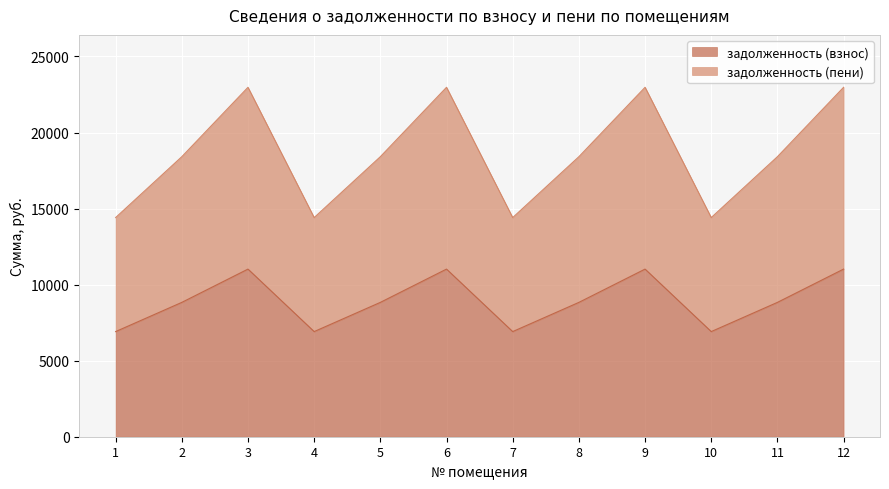

Reading right to left, list all the values displayed in this chart.

задолженность (взнос): 11020.8	8832.0	6912.0	11020.8	8832.0	6912.0	11020.8	8832.0	6912.0	11020.8	8832.0	6912.0
задолженность (пени): 22971.5	18409.2	14407.2	22971.5	18409.2	14407.2	22971.5	18409.2	14407.2	22971.5	18409.2	14407.2